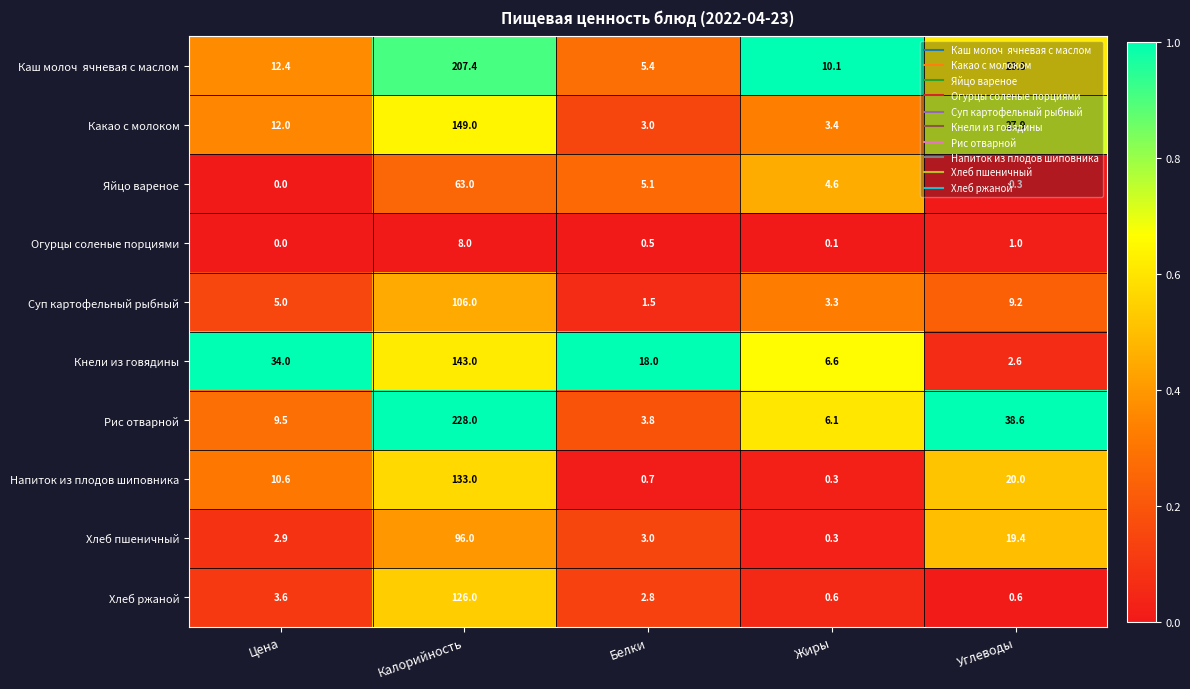

At which label is Какао с молоком closest to 76?

Углеводы